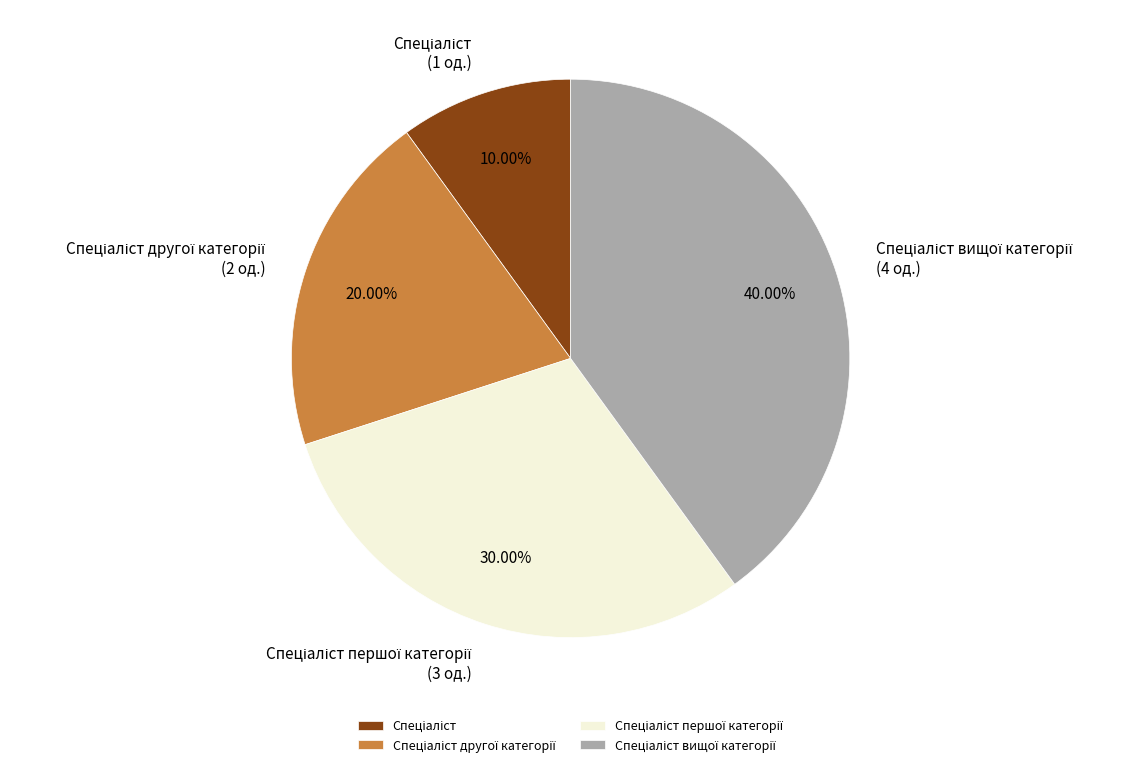

How many slices are in this pie chart?

4